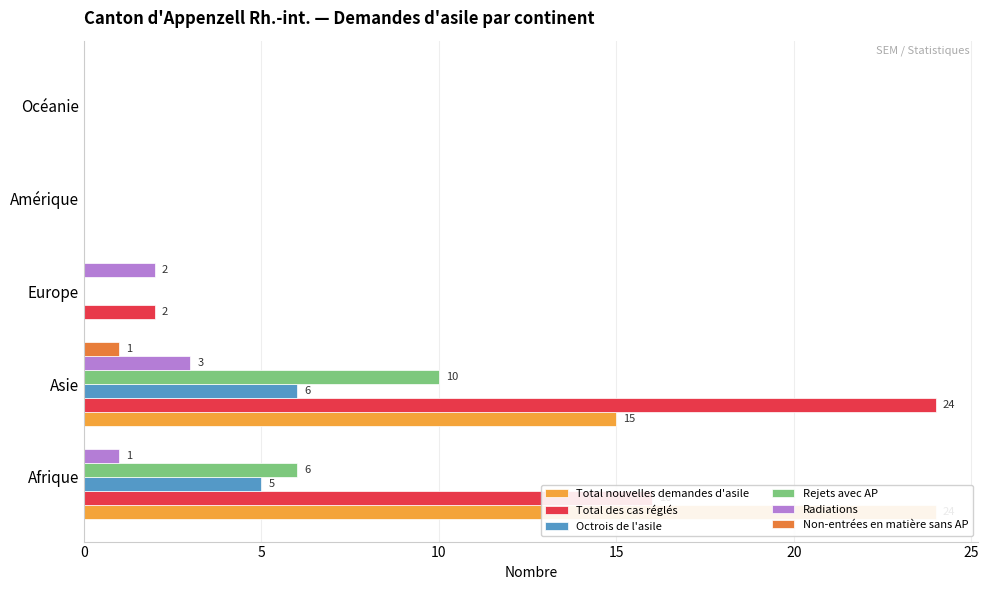

How many bars are there in each group?

6